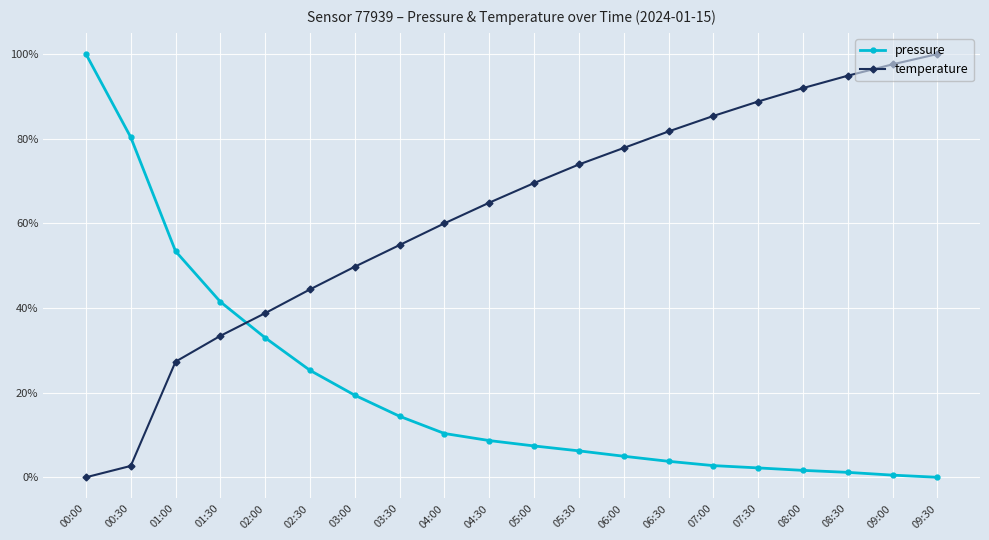

True or false: pressure has a value of 31.7 at 03:00.

False